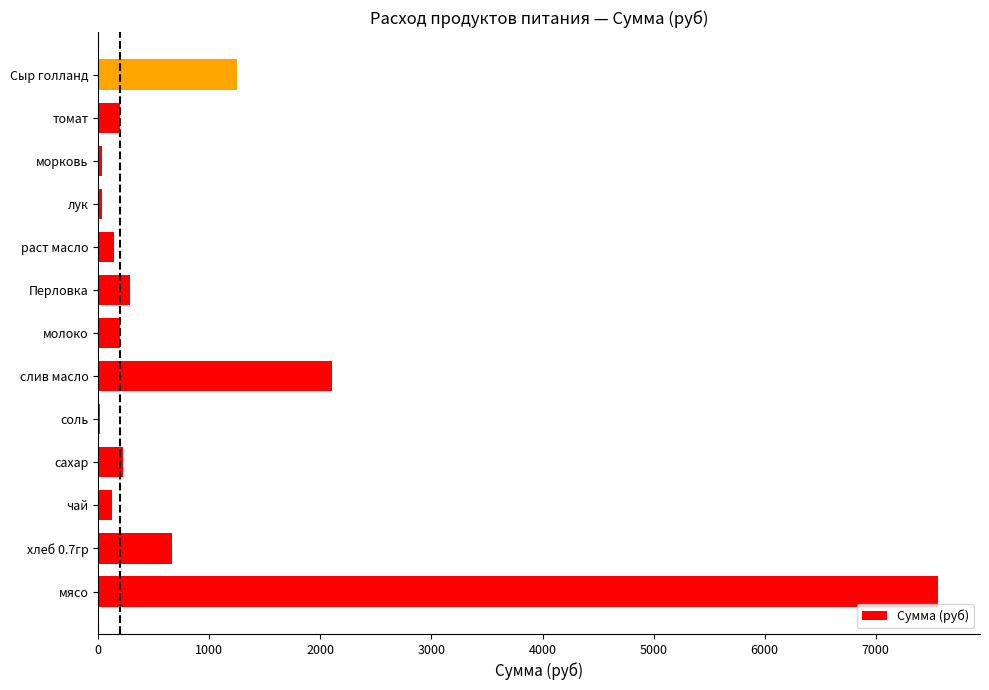

True or false: the data shows 288.0 at Перловка.

True